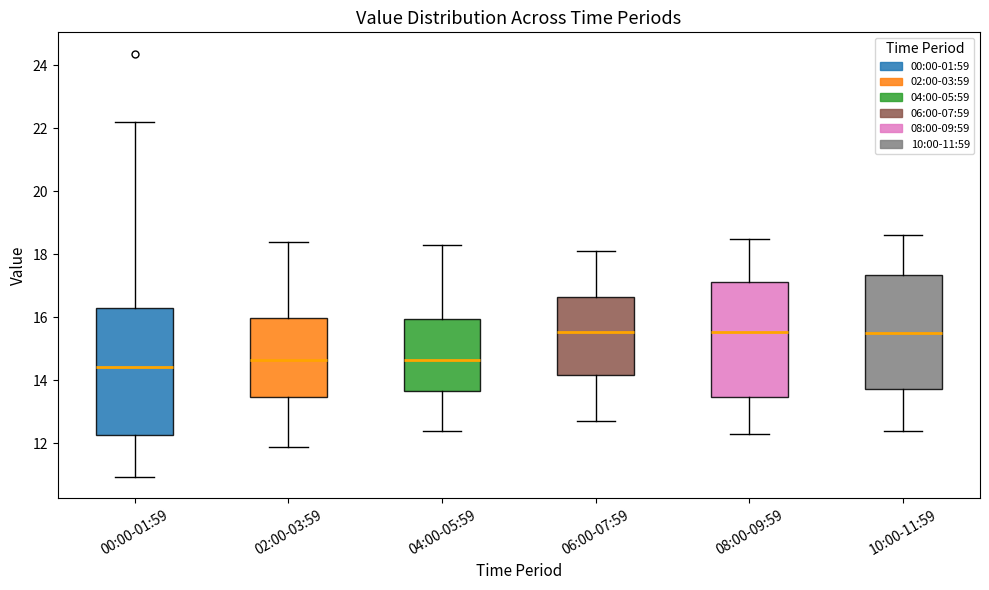

Which box's median line is the lowest?

00:00-01:59